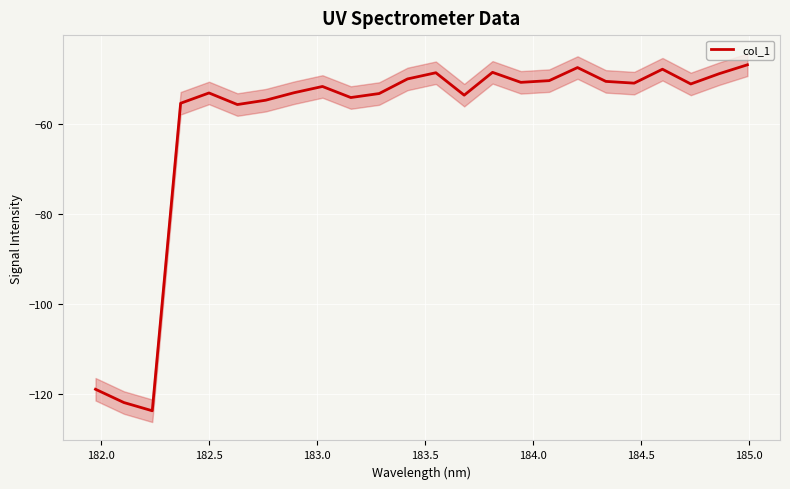

Does the chart display data point markers on the line(s)?

No